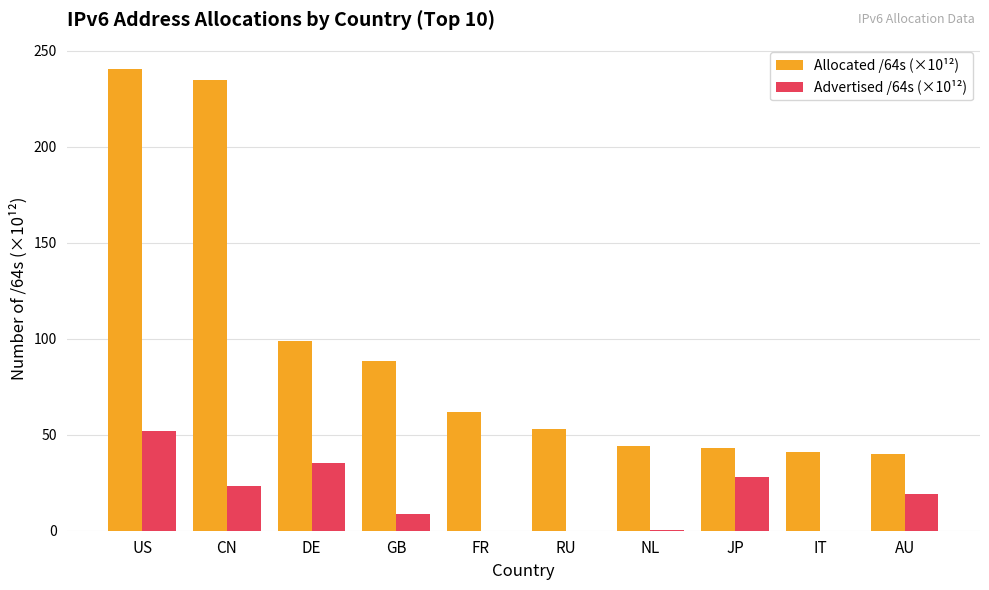

Is it true that Allocated /64s (×10¹²) equals 75.4 at NL?

False